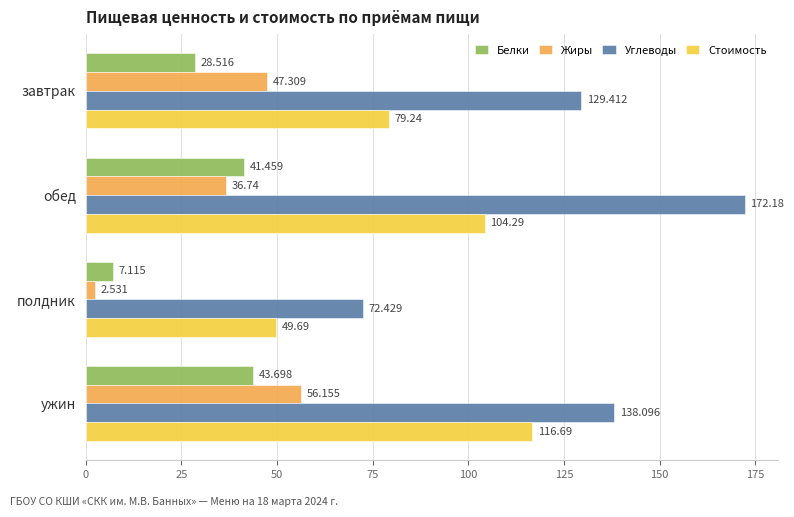

List the series in order of their peak value, lowest first.

Белки, Жиры, Стоимость, Углеводы